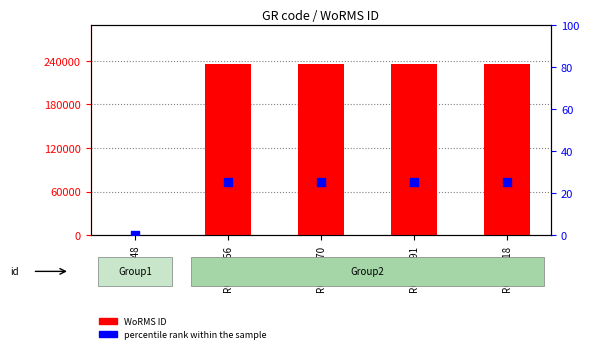

Is the value of percentile rank within the sample at K-0648 greater than the value of WoRMS ID at RCC10891?

No